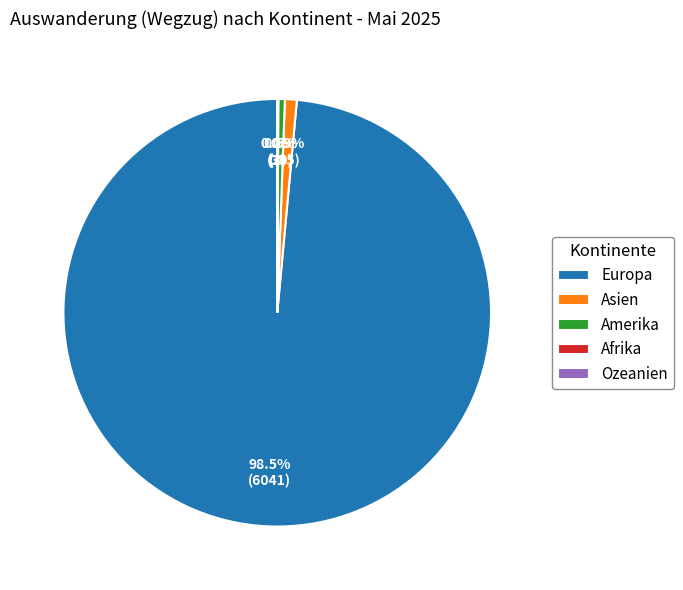

Is there any slice that represents more than half of the pie?

Yes